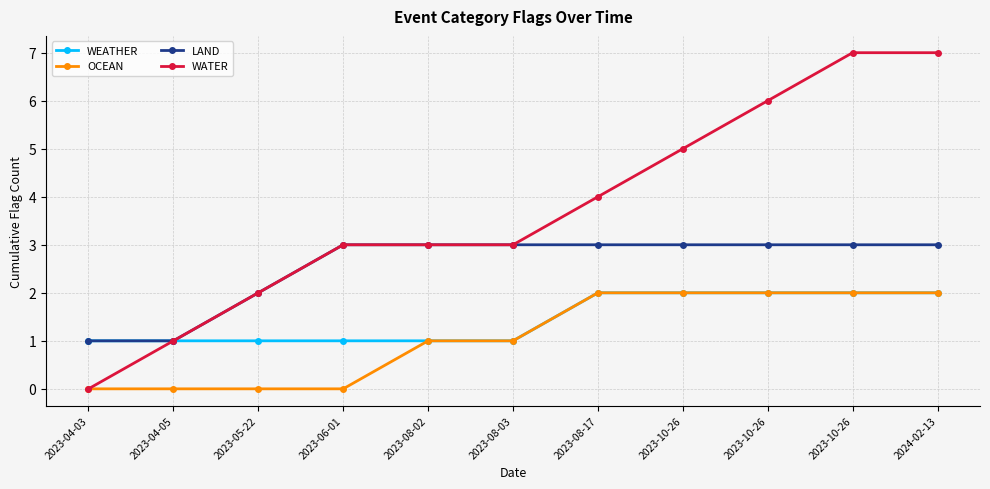

How many lines are shown in the chart?

4